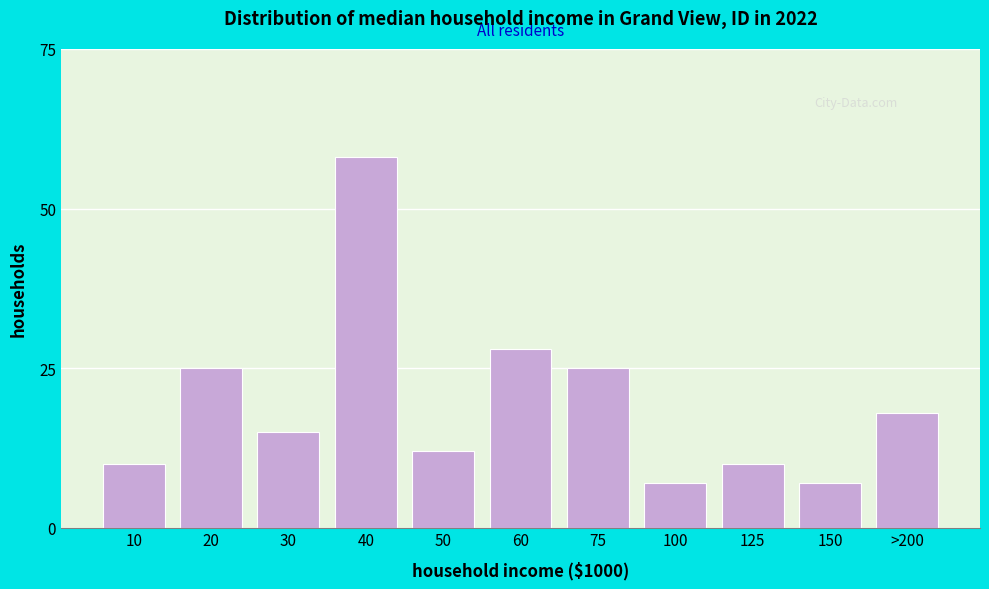

Reading left to right, transcribe all the data shown in this chart.

10	25	15	58	12	28	25	7	10	7	18